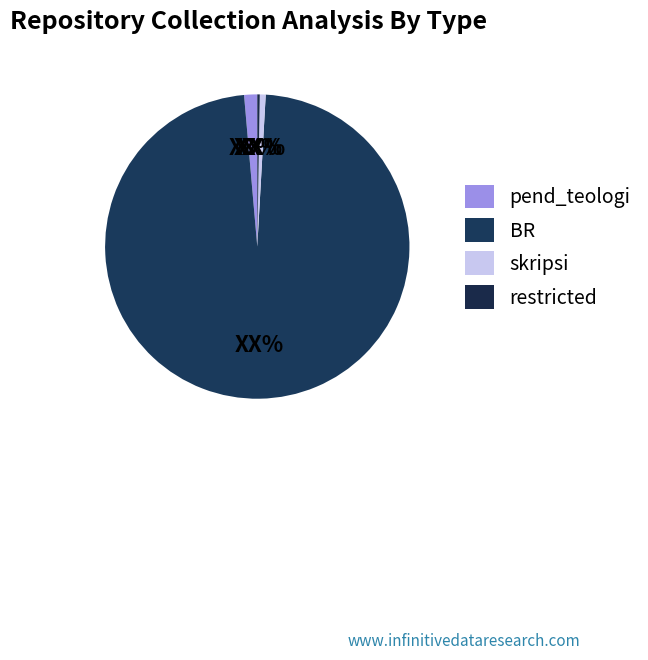

Which slice represents more than half of the pie?

BR